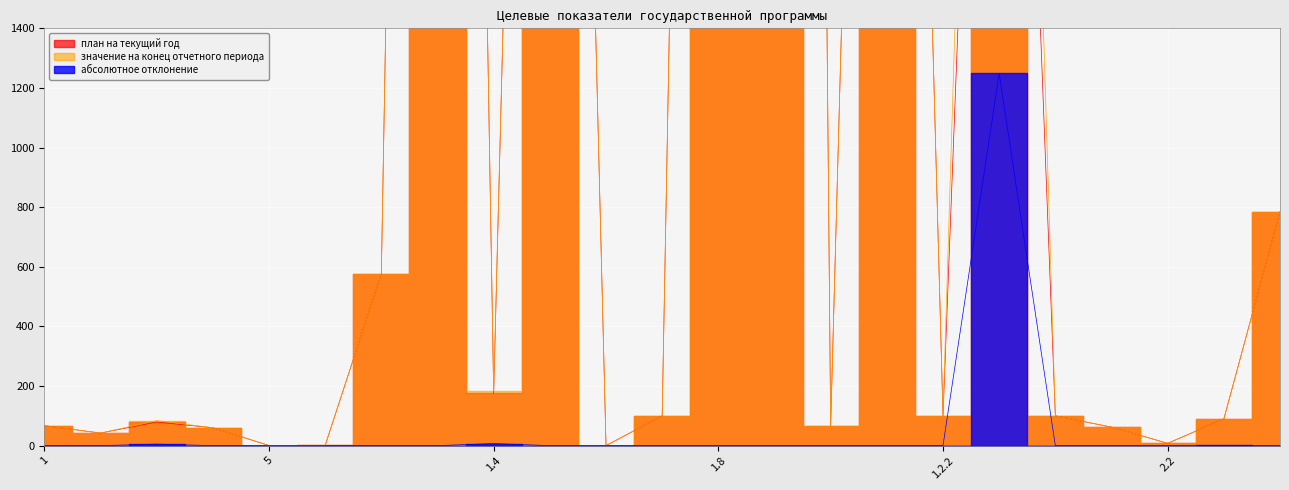

What is the maximum value shown in the chart?

20460.0